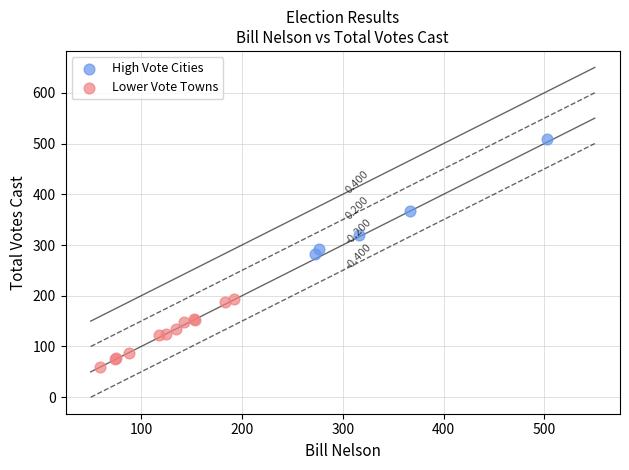

What are all the series names shown in the legend?

High Vote Cities, Lower Vote Towns